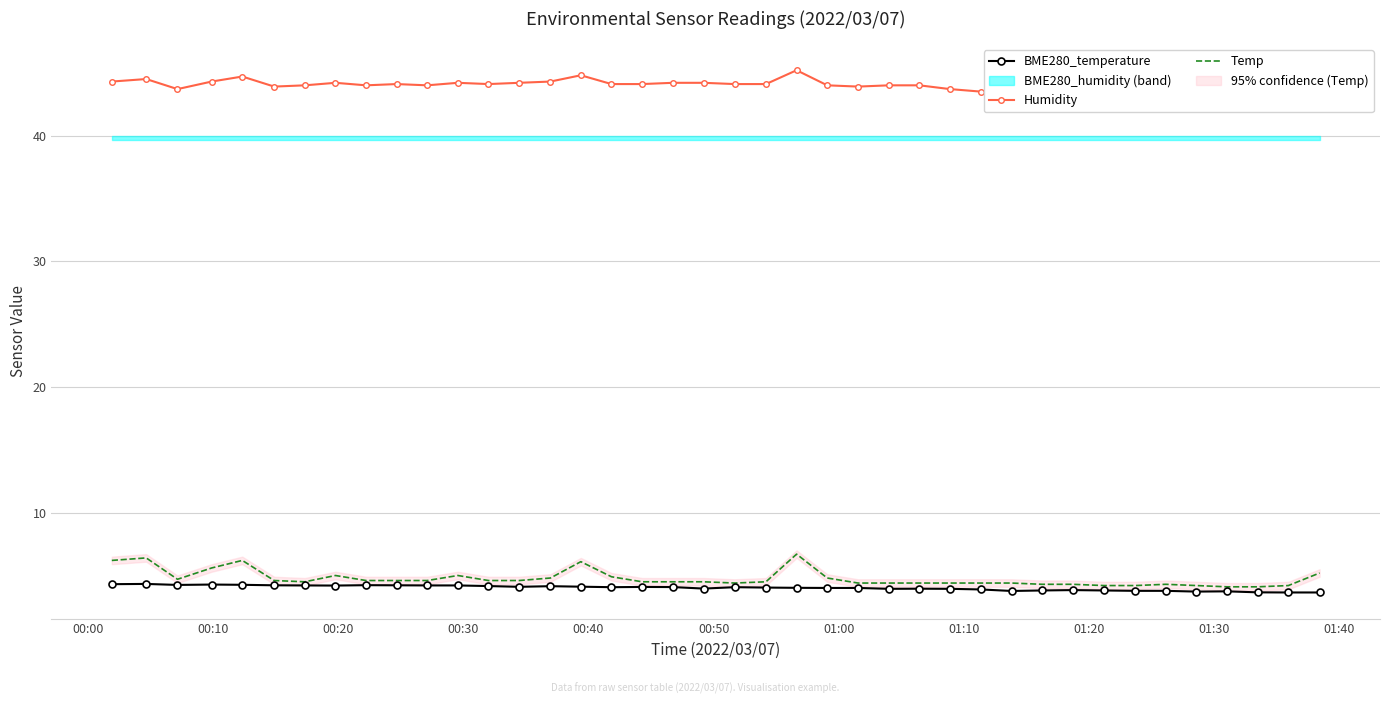

What is the sum of all Humidity values?

1758.9